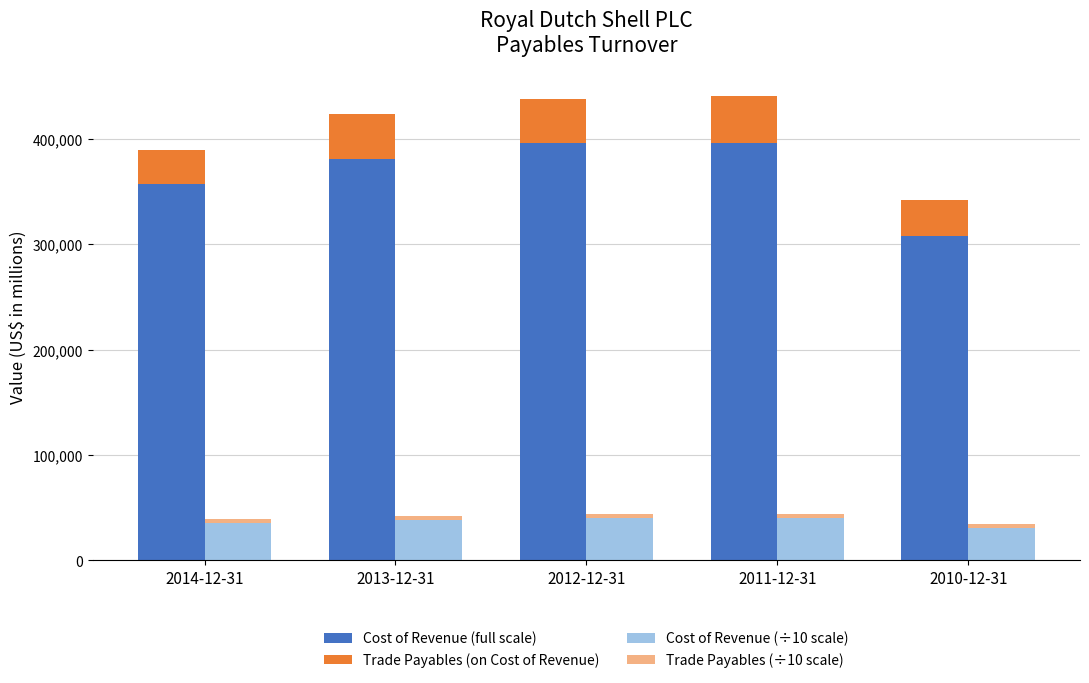

What is the maximum value for Cost of Revenue (full scale)?

396502.0